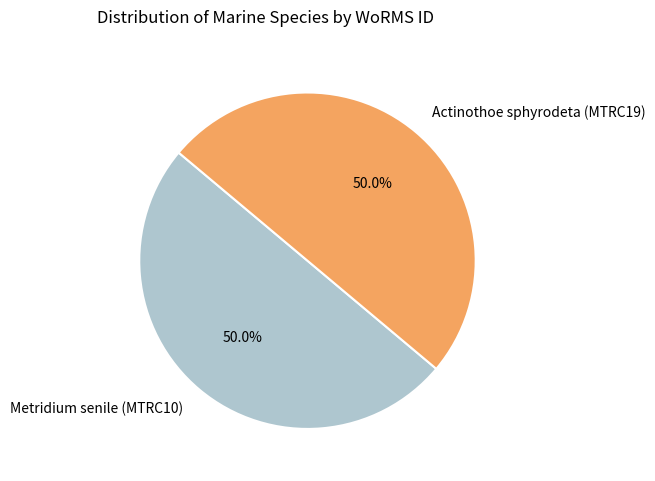

What percentage is NOT represented by Actinothoe sphyrodeta (MTRC19)?

50.0%